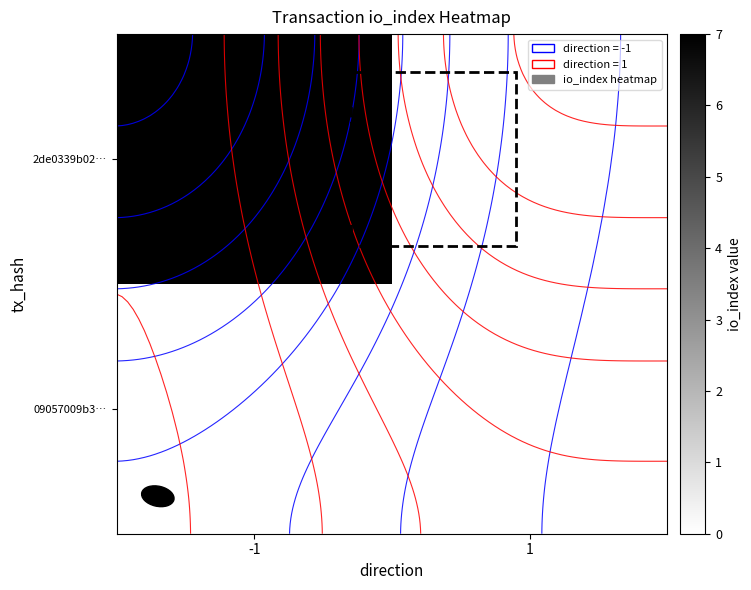

Which label corresponds to the smallest value in the chart?

1